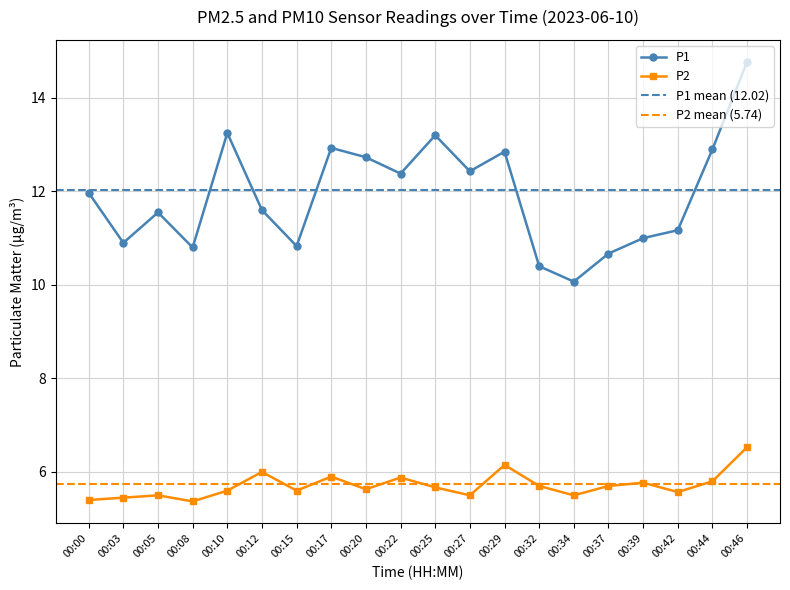

At which category does the chart reach its peak across all series?

00:46